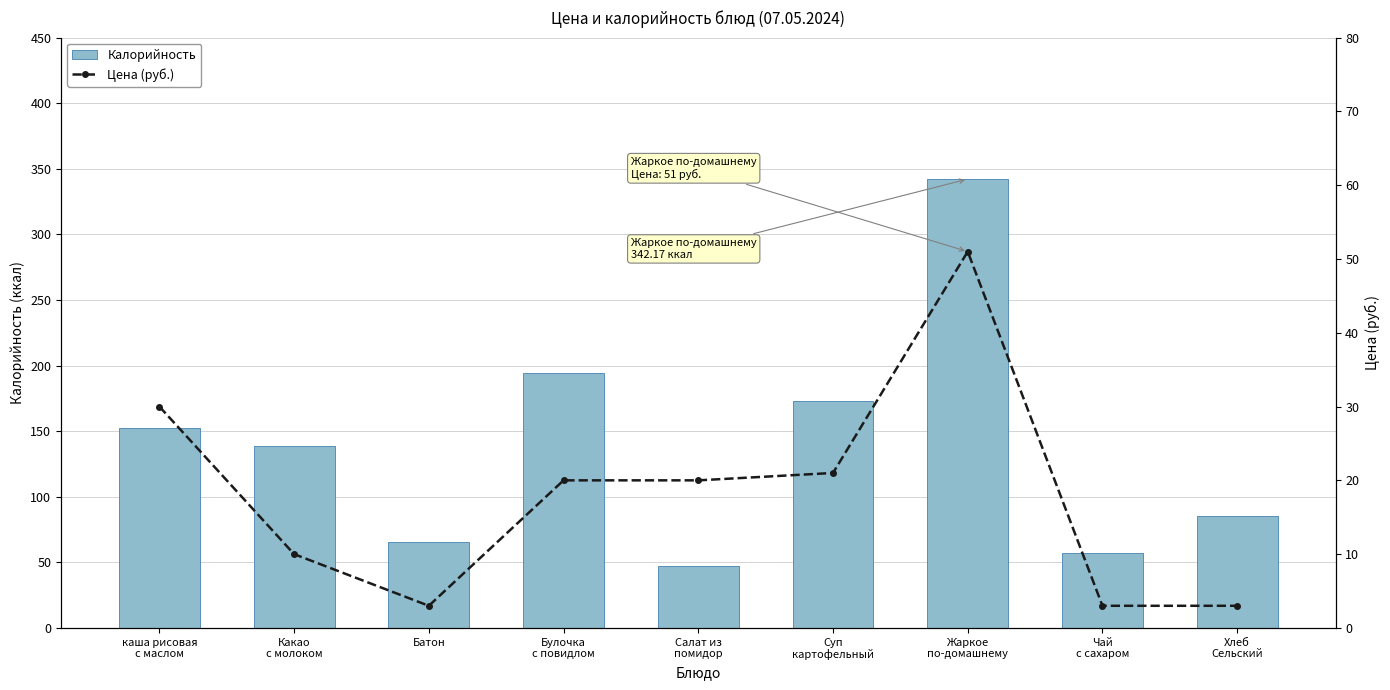

What is the total value across all series at Хлеб
Сельский?

88.6